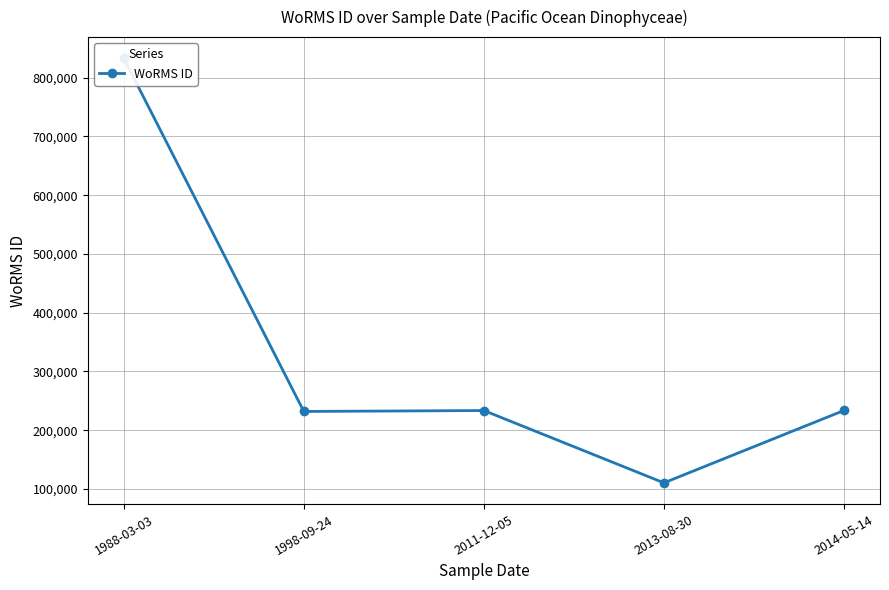

Reading right to left, transcribe all the data shown in this chart.

2014-05-14=233592	2013-08-30=110321	2011-12-05=233440	1998-09-24=231873	1988-03-03=833012